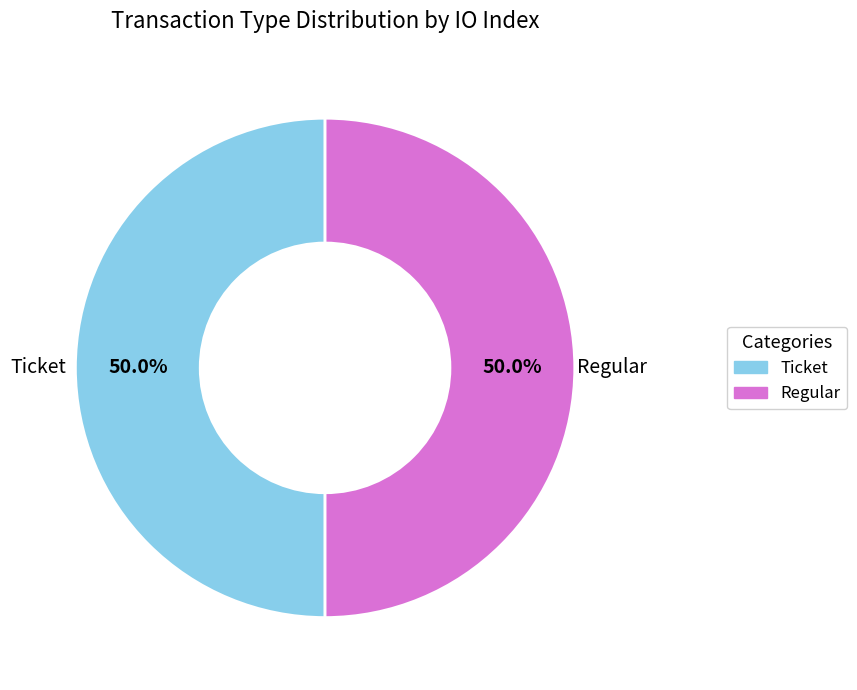

What is the ratio of the value at Regular to the value at Ticket?

1.0